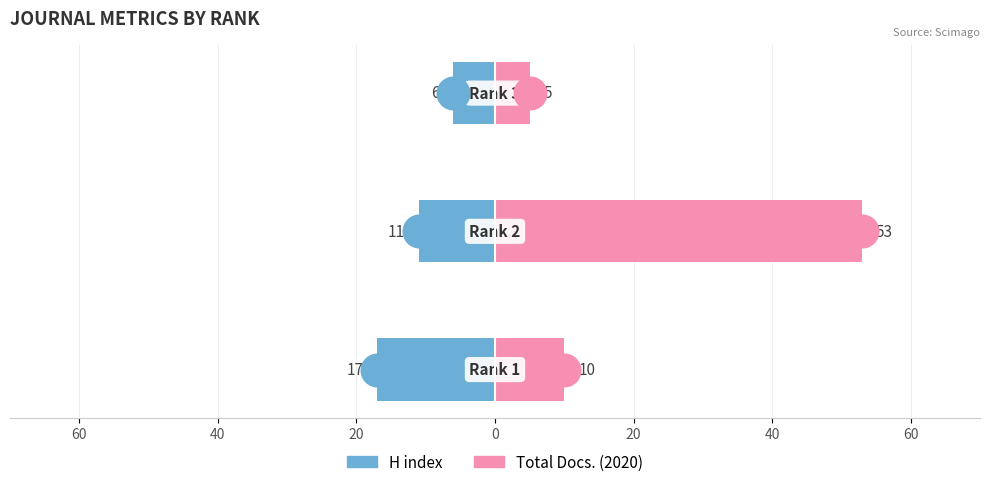

Which series contains the highest Y value?

Total Docs. (2020)